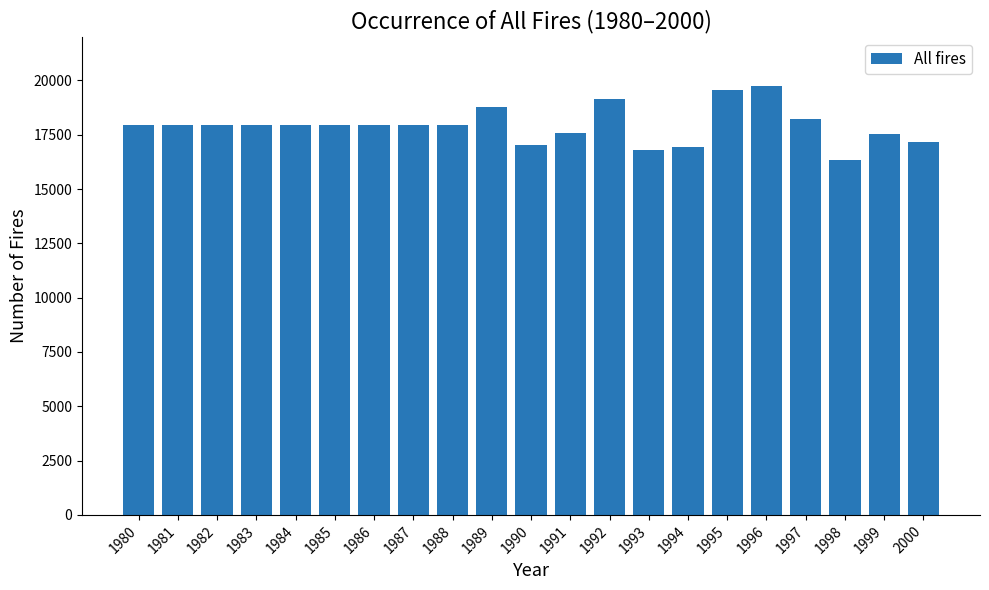

Does the chart contain stacked bars?

No